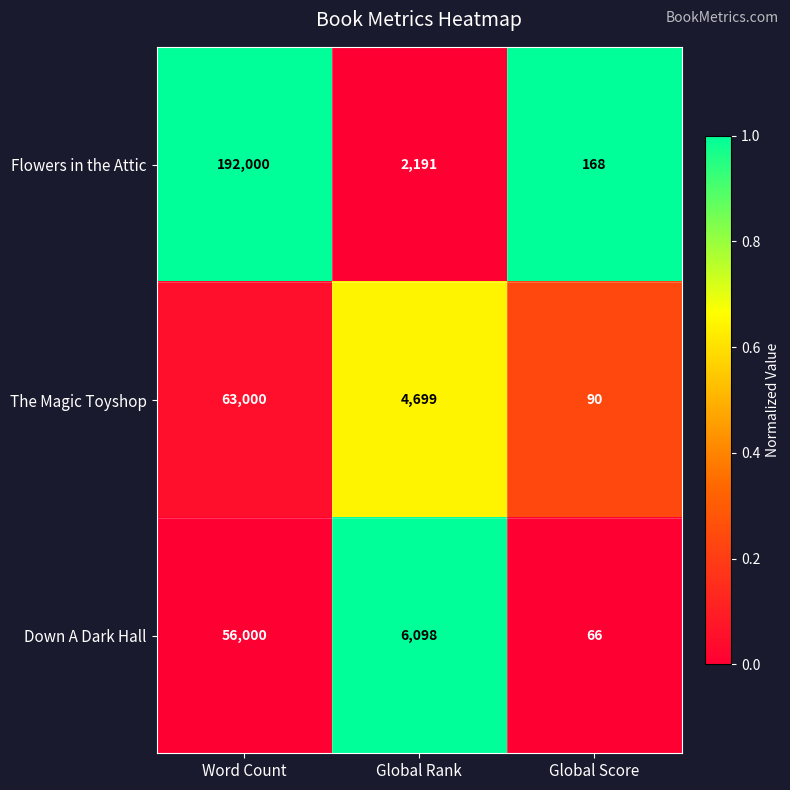

At which category does the chart reach its minimum across all series?

Global Score